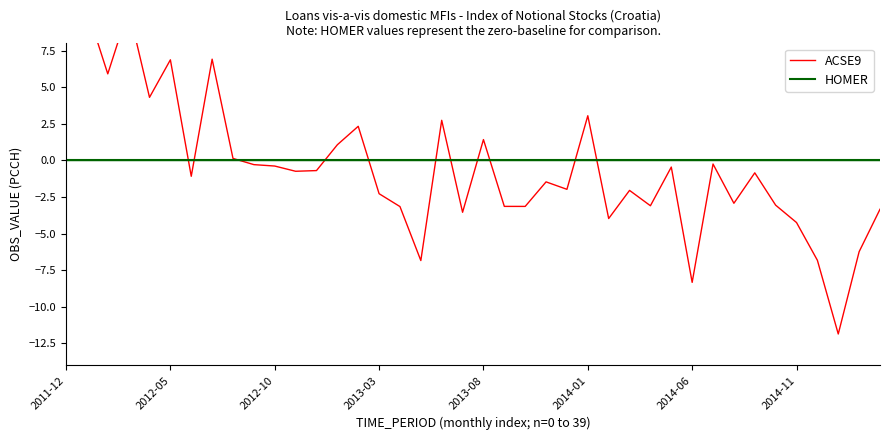

Is it true that HOMER equals 0.0 at 26?

True